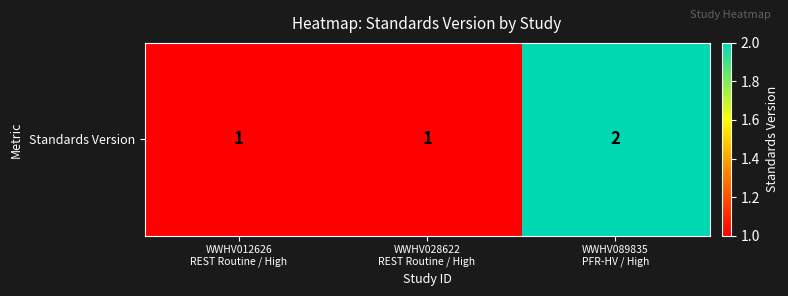

Is it true that the value at WWHV012626
REST Routine / High is 2?

False